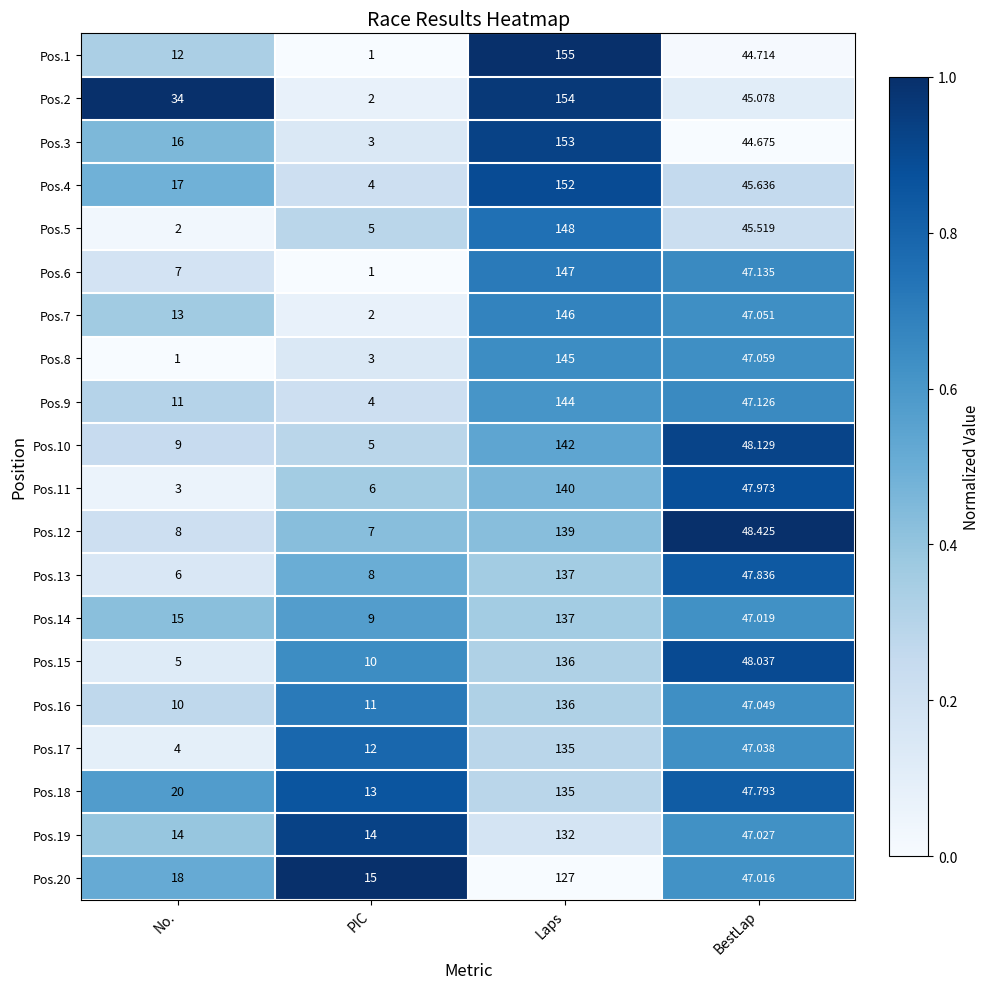

At which label does Pos.11 first exceed 47?

Laps